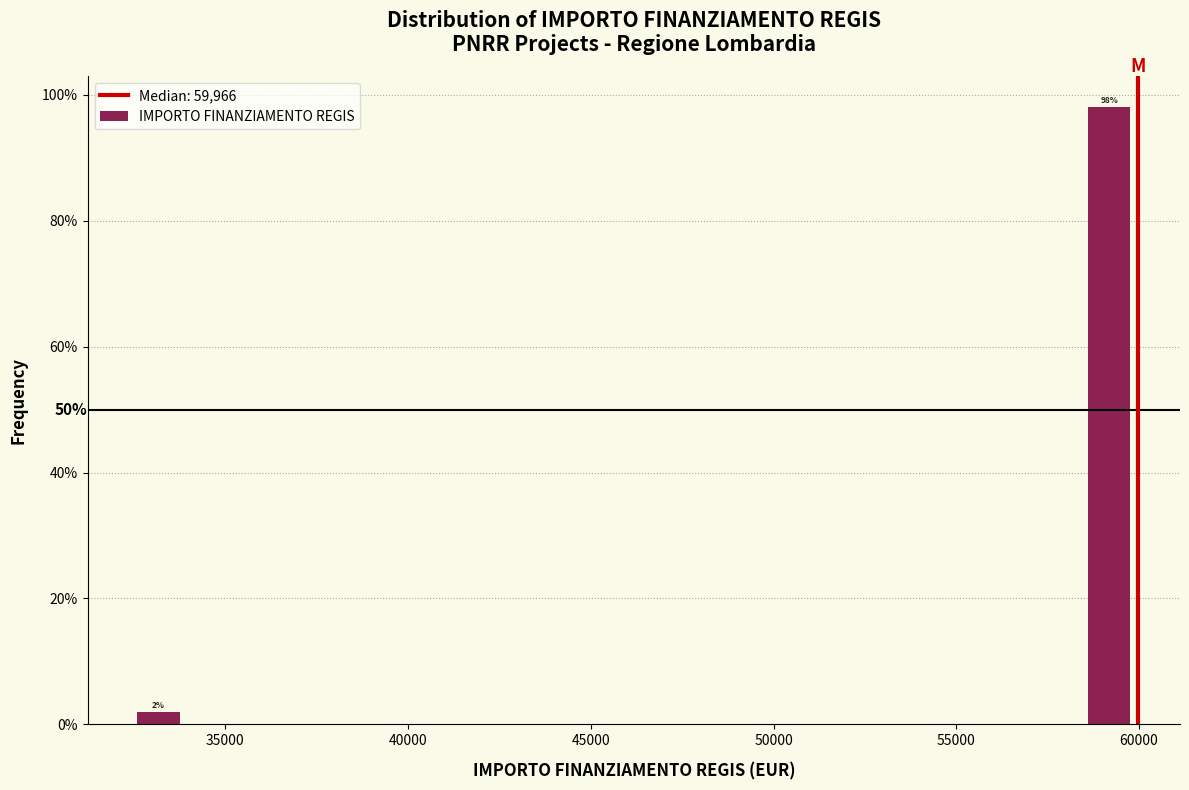

Read against the x-axis, roughly where is the centre of the tallest bar?

59000